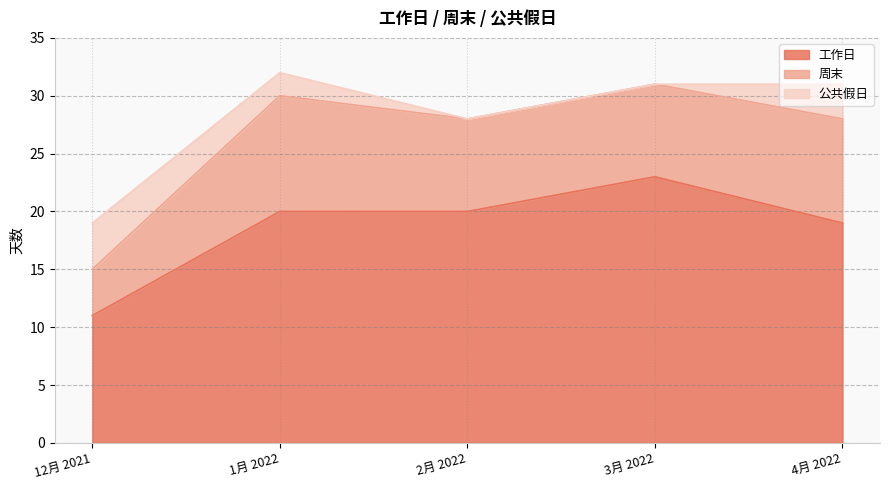

What position from the left is 1月 2022?

2